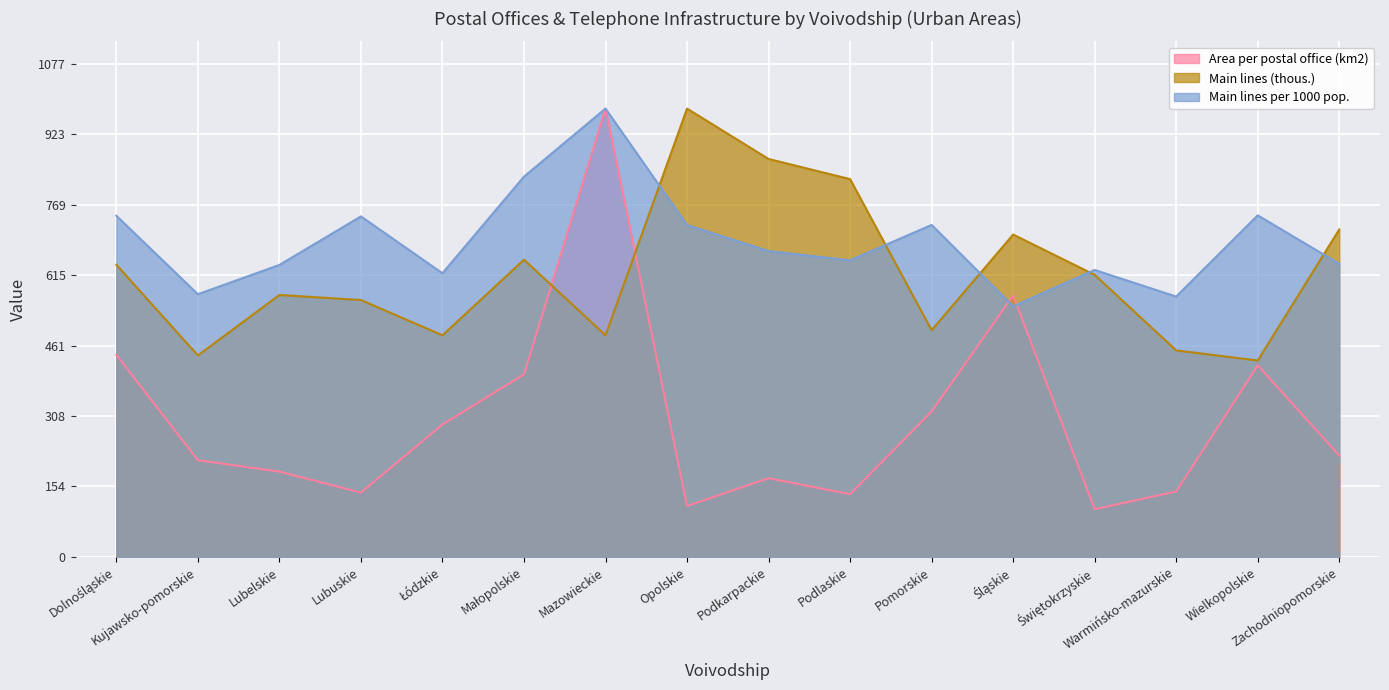

The Main lines per 1000 pop. series shows 830.4 at Małopolskie. True or false?

True